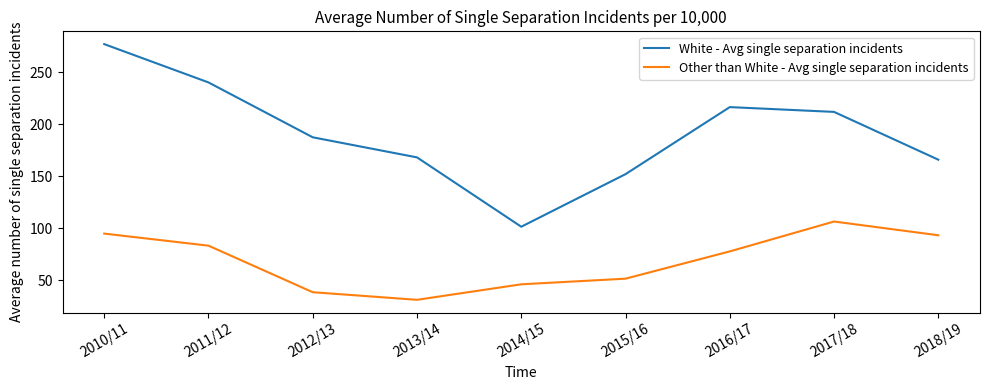

Is it true that White - Avg single separation incidents equals 260.7 at 2015/16?

False